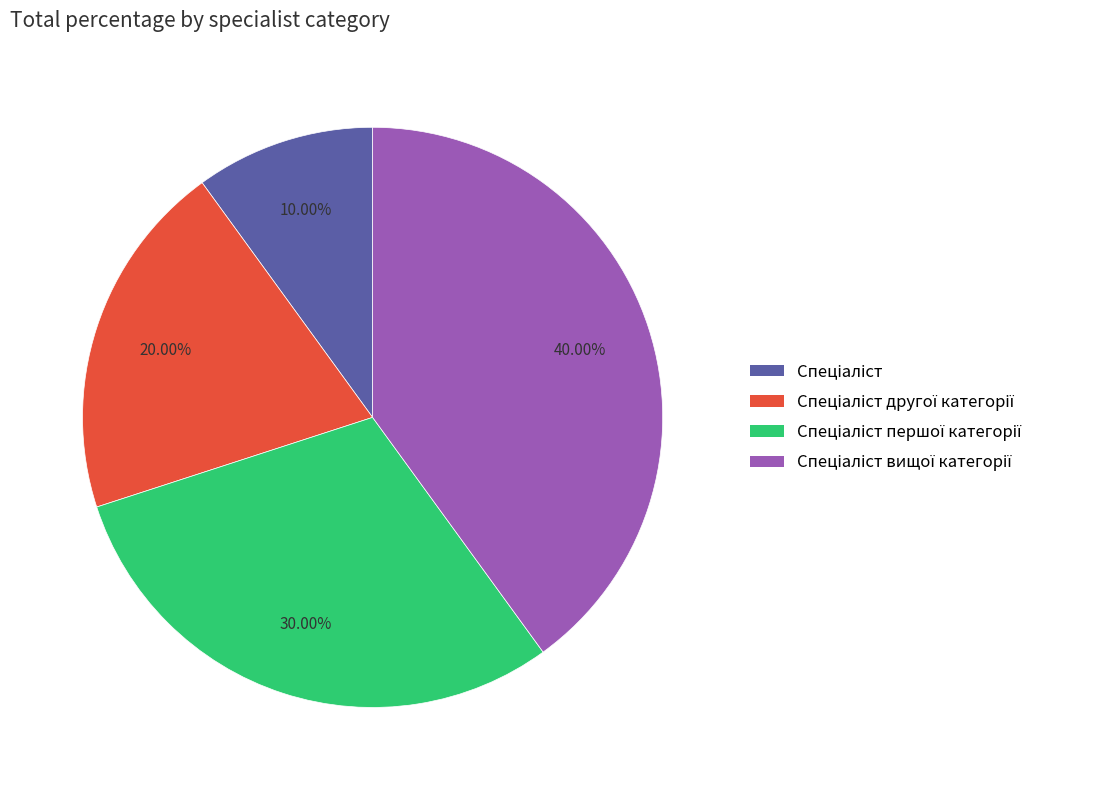

Is there a majority slice in this chart?

No